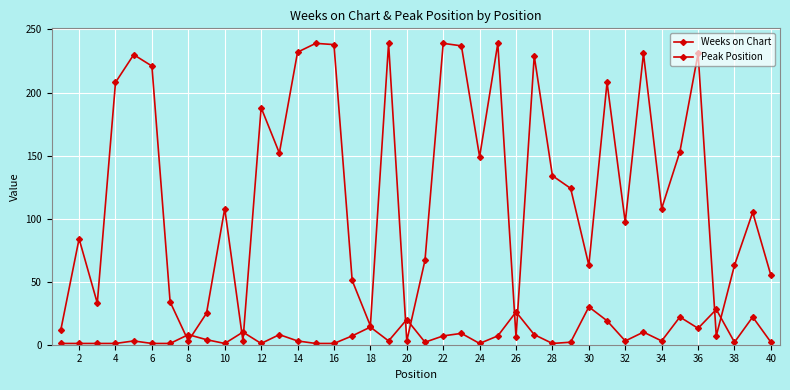

How many data points does each series have?

40